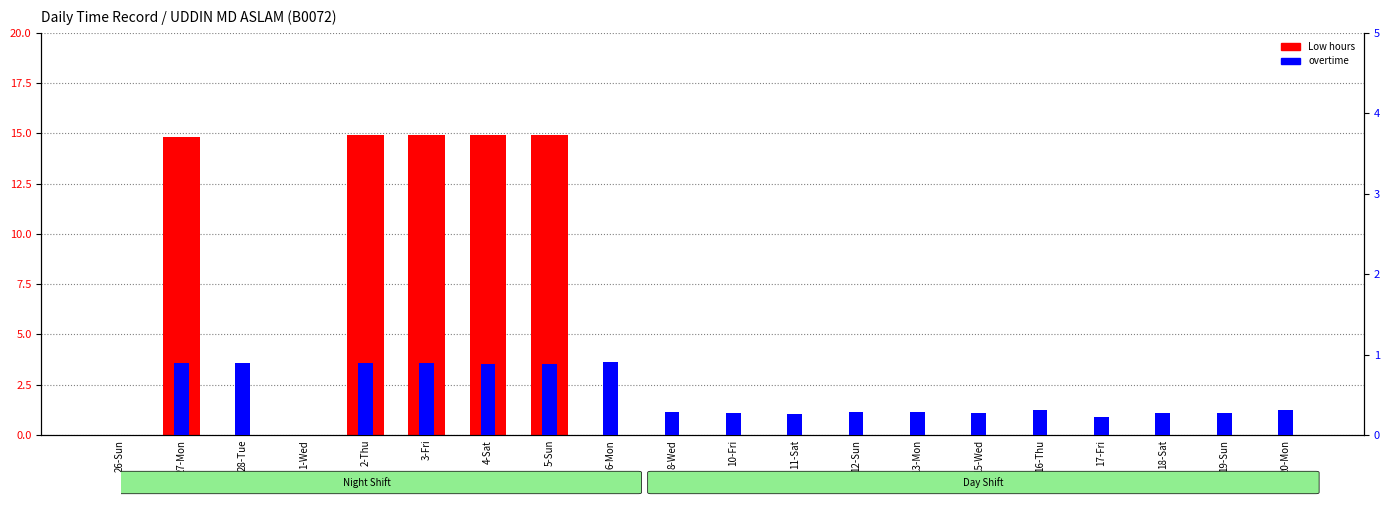

True or false: Low (hours) has a value of 0.0 at 16-Thu.

True